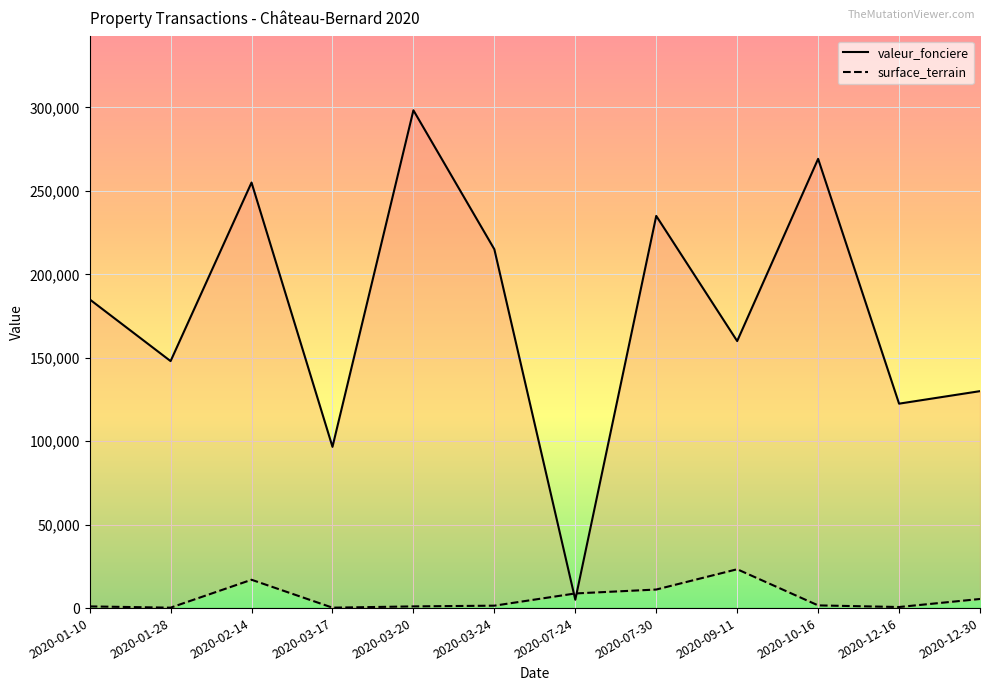

Rank the series at 2020-12-30 from highest to lowest value.

valeur_fonciere, surface_terrain